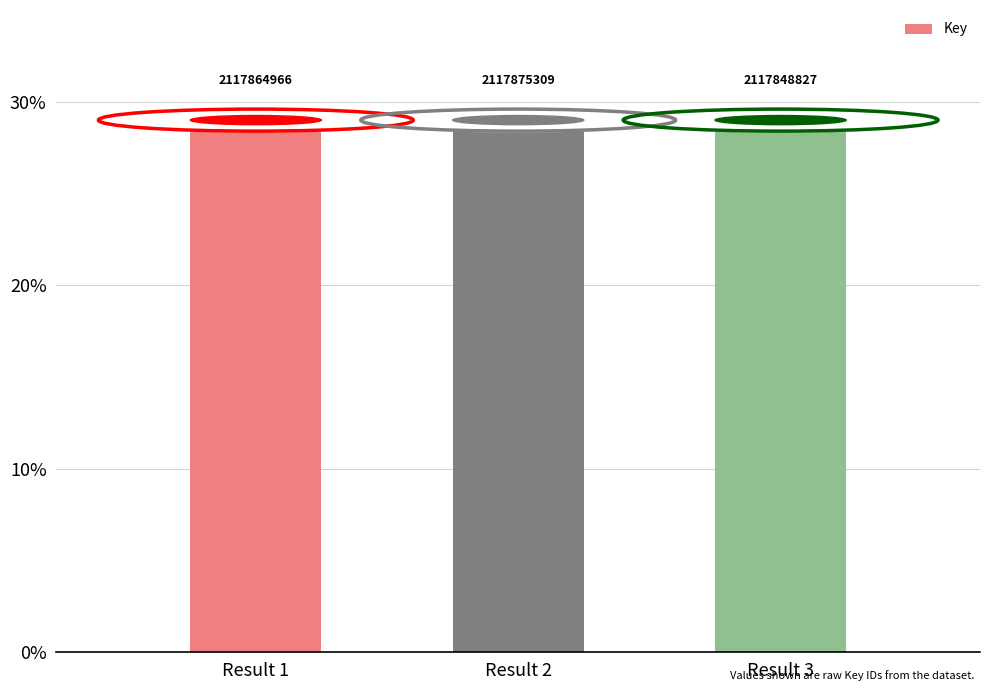

List the labels in order of value, smallest first.

Result 3, Result 1, Result 2